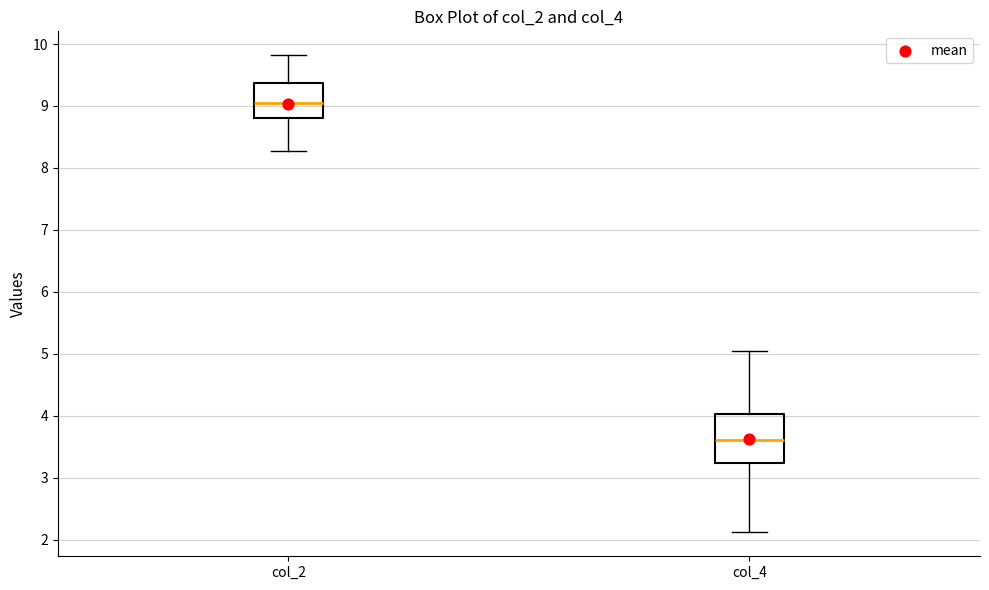

Where does the lower whisker of the box for col_4 end on the y-axis? The values are not printed on the chart, so give them approximately, as read against the axis.

2.1